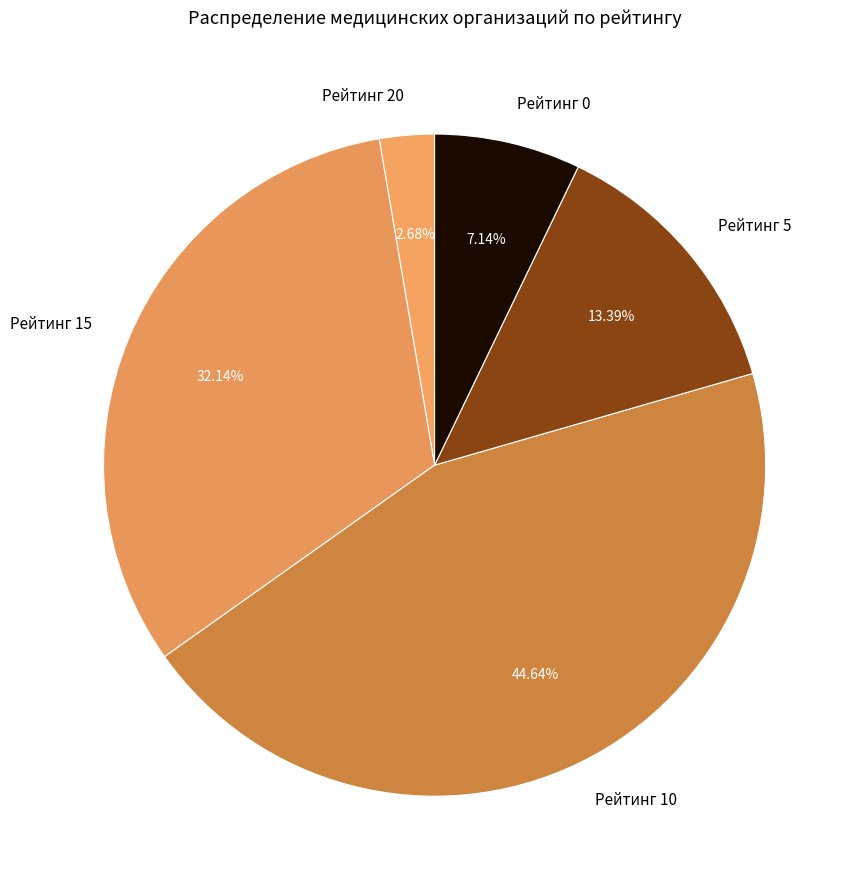

How many segments does this pie chart have?

5